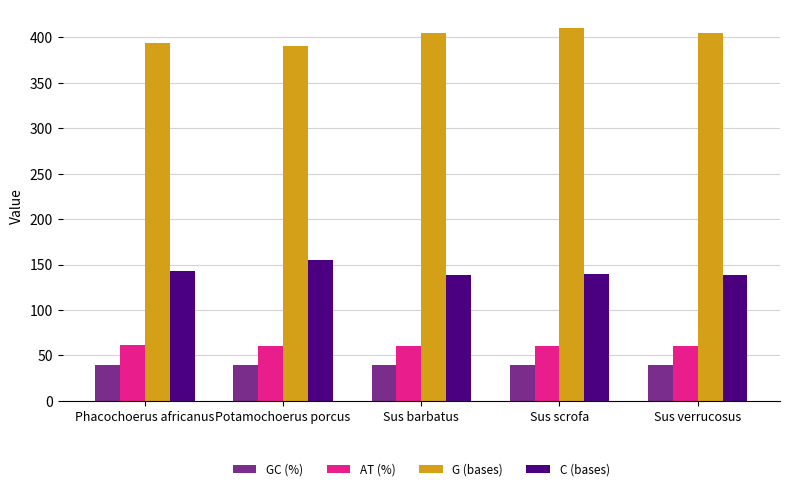

Which series has the largest total across all categories?

G (bases)